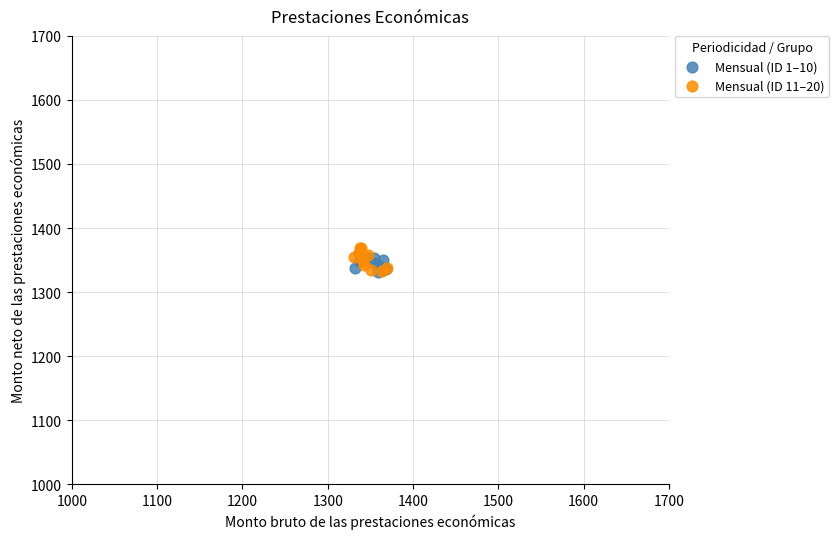

Which series reaches the maximum Y coordinate?

Mensual (ID 11–20)